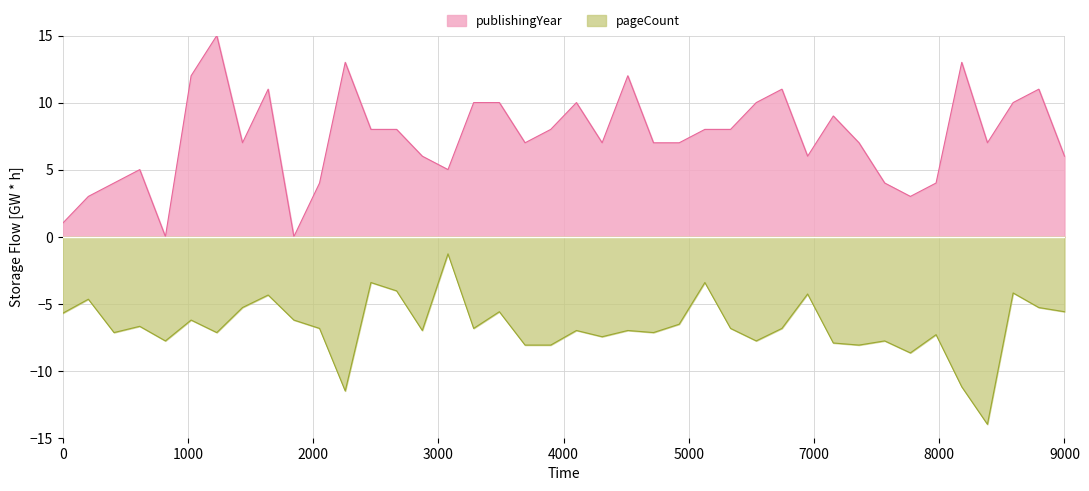

Read the pageCount value at 9000.

-5.6